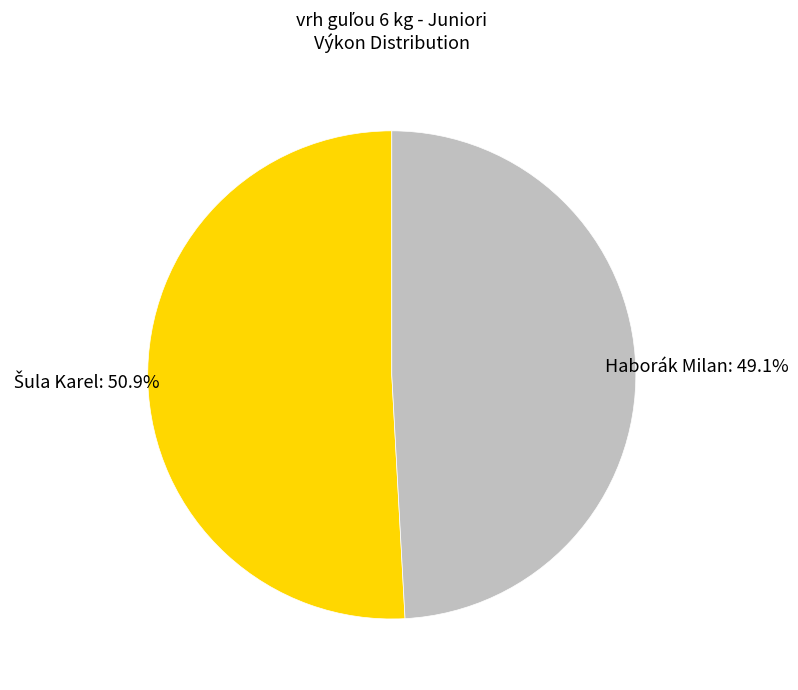

The Haborák Milan slice represents 54% of the pie. True or false?

False